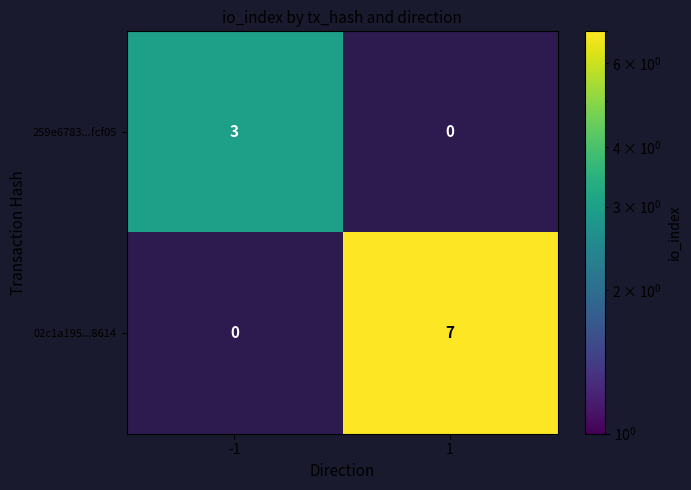

At how many categories does at least one series exceed 4?

1